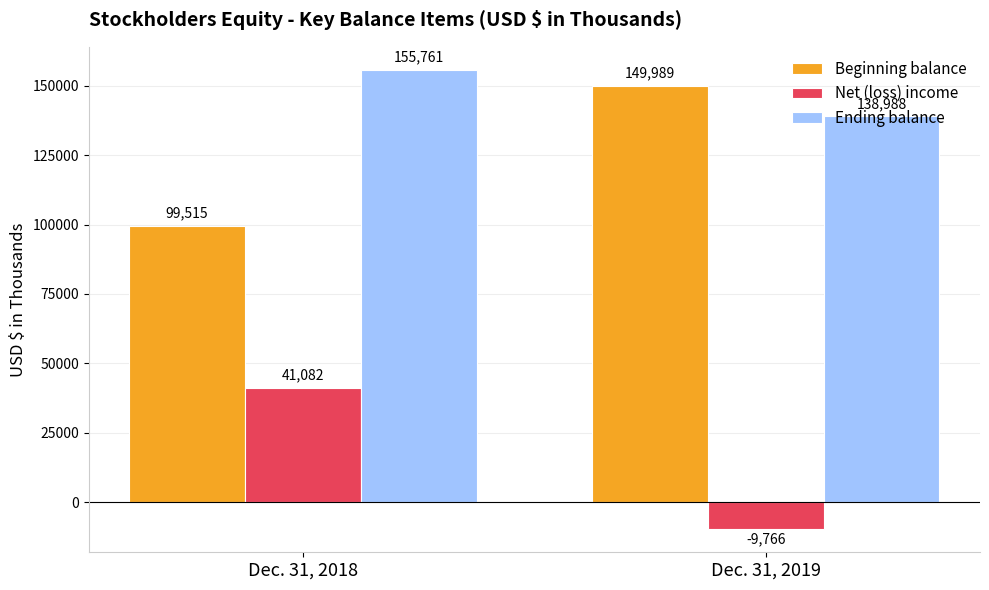

The Ending balance series shows 180702 at Dec. 31, 2019. True or false?

False